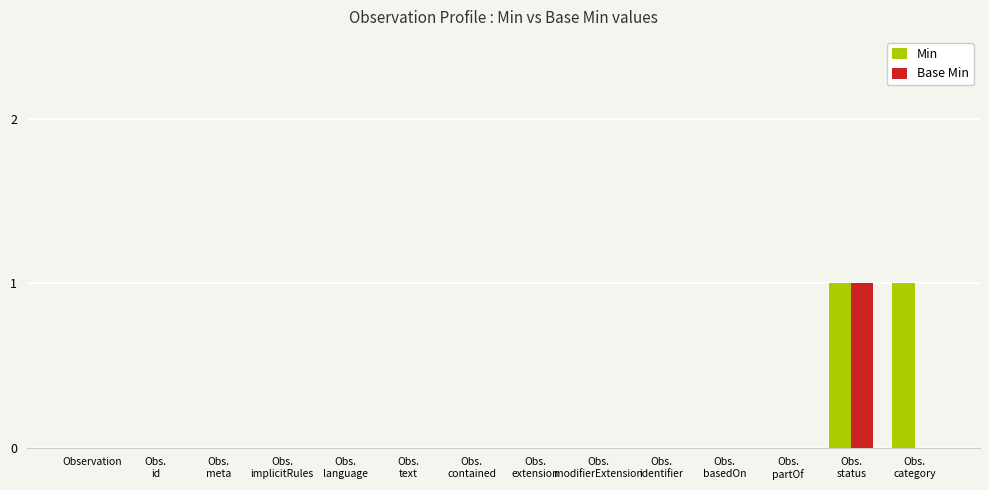

Reading left to right, what are all the values shown in this chart?

Min: Observation=0	Obs.
id=0	Obs.
meta=0	Obs.
implicitRules=0	Obs.
language=0	Obs.
text=0	Obs.
contained=0	Obs.
extension=0	Obs.
modifierExtension=0	Obs.
identifier=0	Obs.
basedOn=0	Obs.
partOf=0	Obs.
status=1	Obs.
category=1
Base Min: Observation=0	Obs.
id=0	Obs.
meta=0	Obs.
implicitRules=0	Obs.
language=0	Obs.
text=0	Obs.
contained=0	Obs.
extension=0	Obs.
modifierExtension=0	Obs.
identifier=0	Obs.
basedOn=0	Obs.
partOf=0	Obs.
status=1	Obs.
category=0